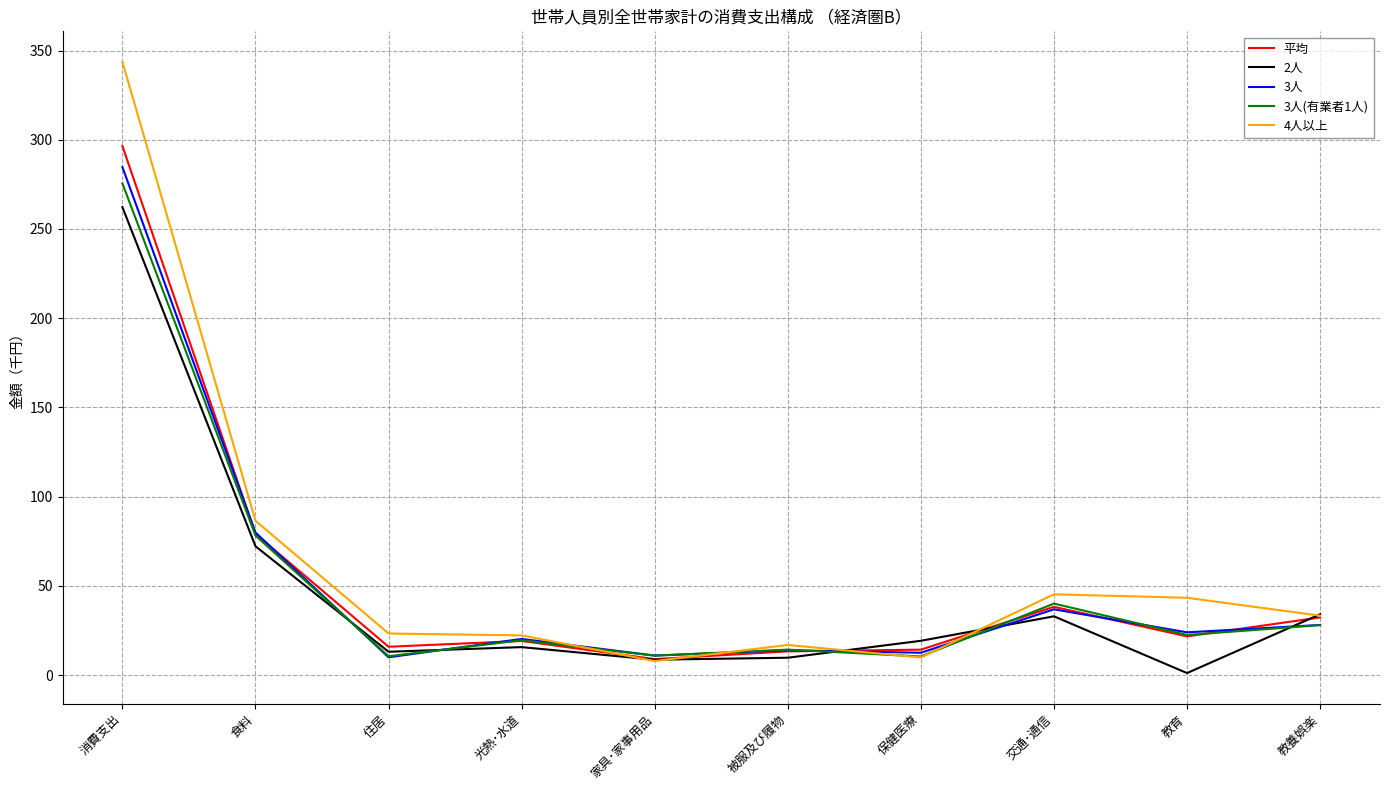

Is the value of 平均 at 教育 greater than the value of 3人(有業者1人) at 教養娯楽?

No